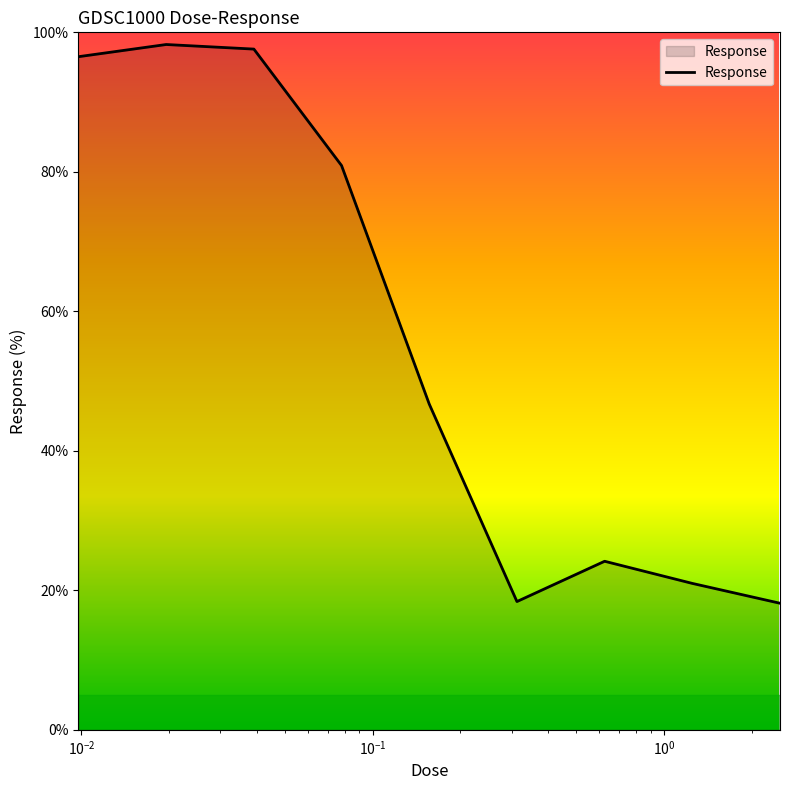

What is the difference between the maximum and minimum values?

80.1